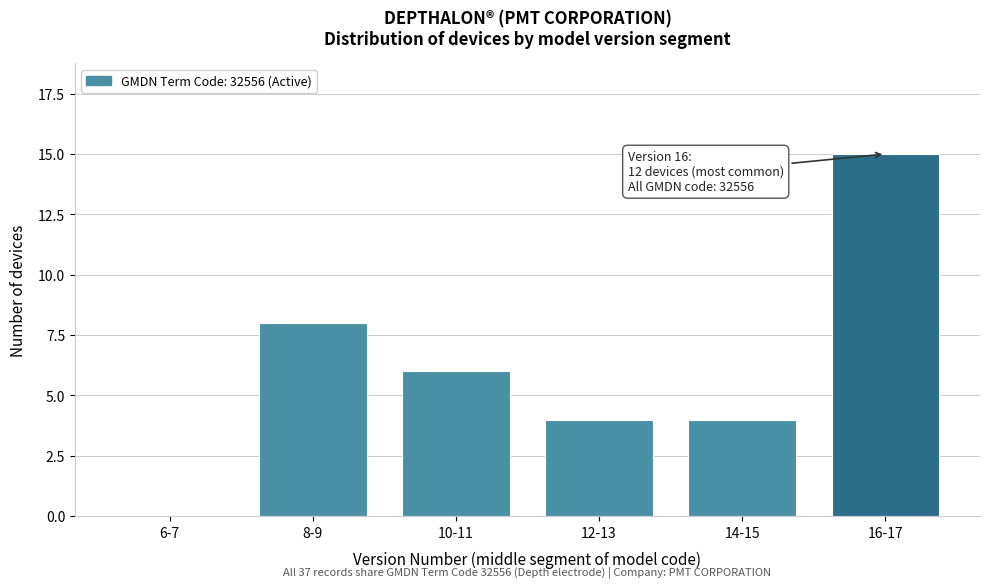

Reading right to left, list all the values displayed in this chart.

16-17=15	14-15=4	12-13=4	10-11=6	8-9=8	6-7=0